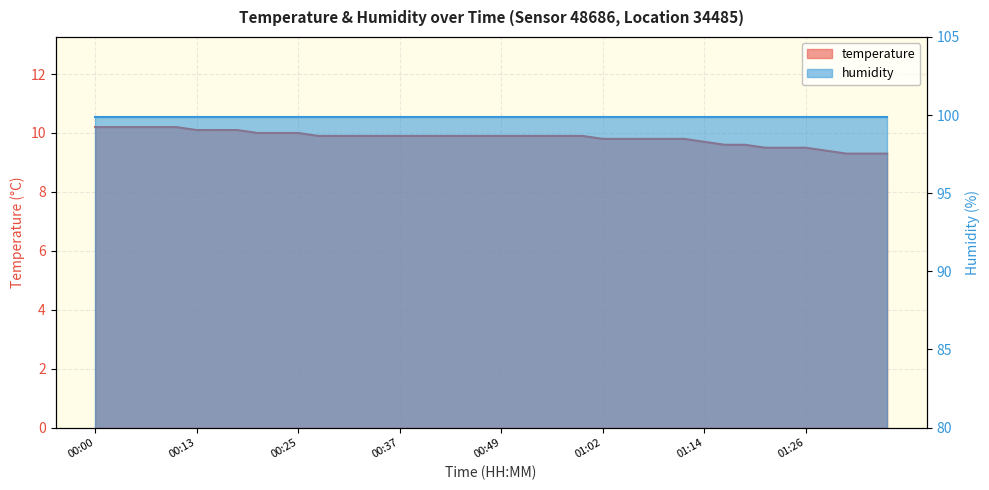

What is the greatest value displayed?

10.2